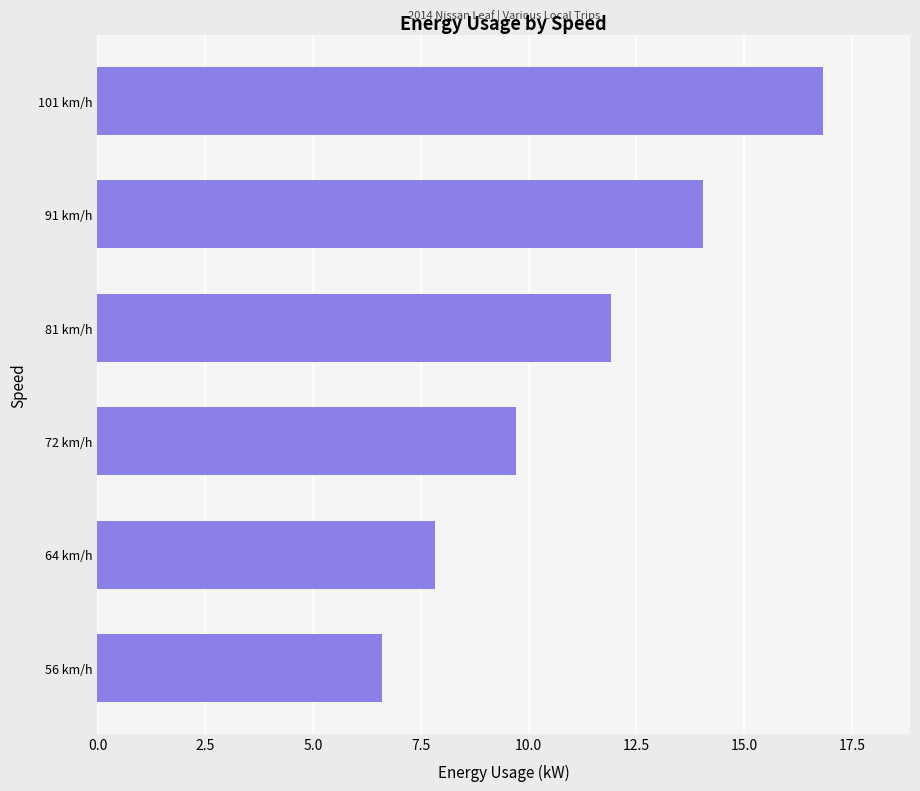

Reading top to bottom, transcribe all the data shown in this chart.

16.8	14.1	11.9	9.7	7.8	6.6